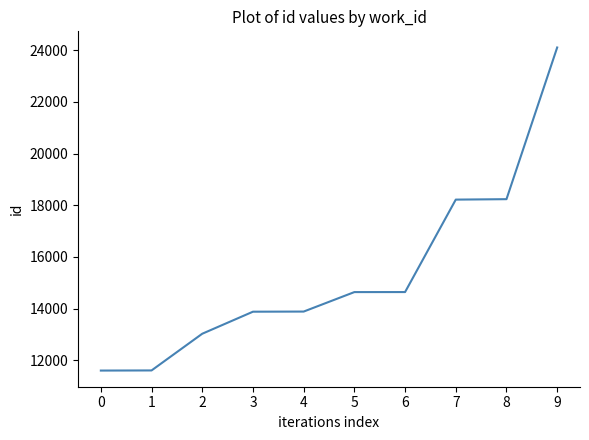

What is the difference between the values at 6 and 0?

3039